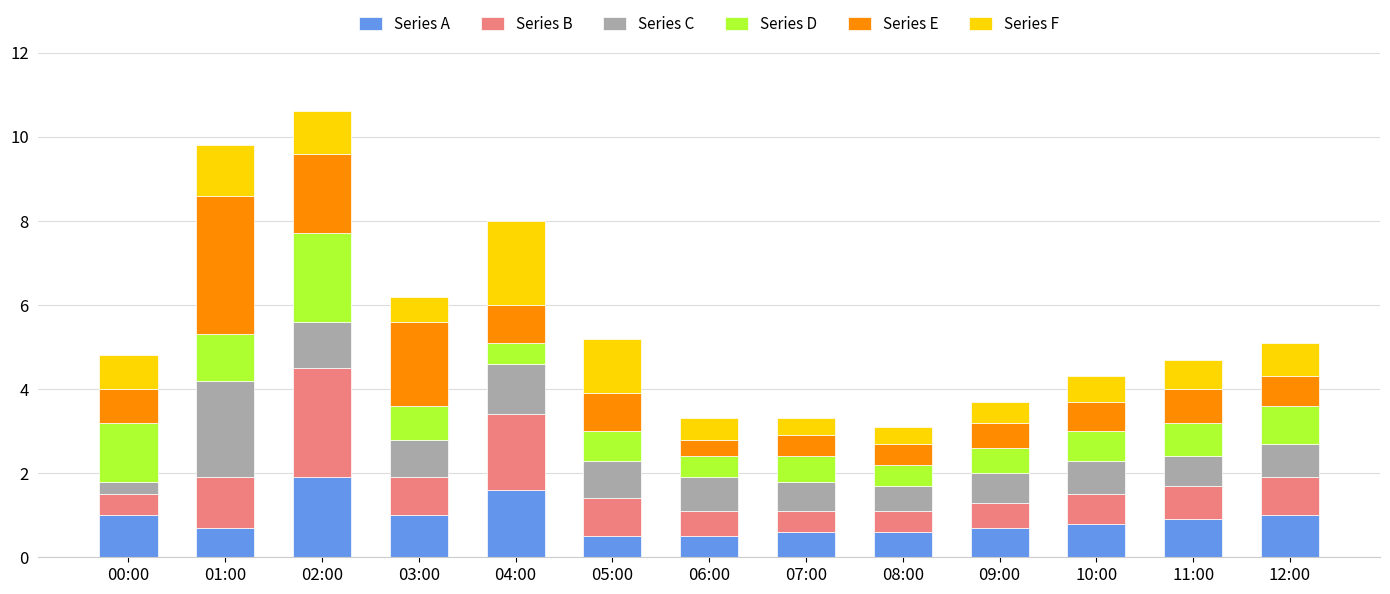

The Series A series shows 0.6 at 08:00. True or false?

True